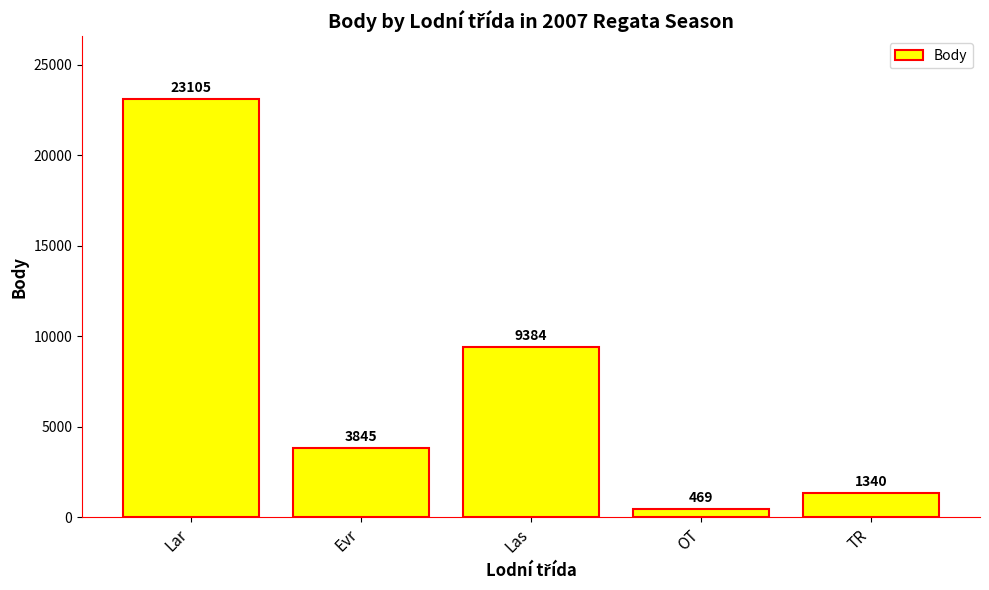

List the labels in order of value, smallest first.

OT, TR, Evr, Las, Lar